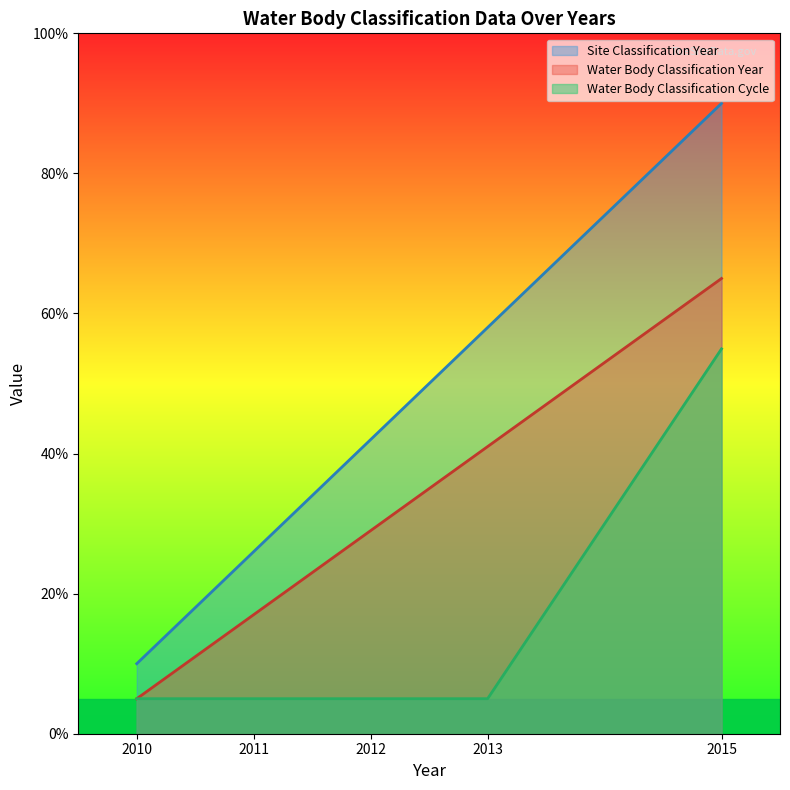

True or false: Site Classification Year and Water Body Classification Year cross at least once.

False